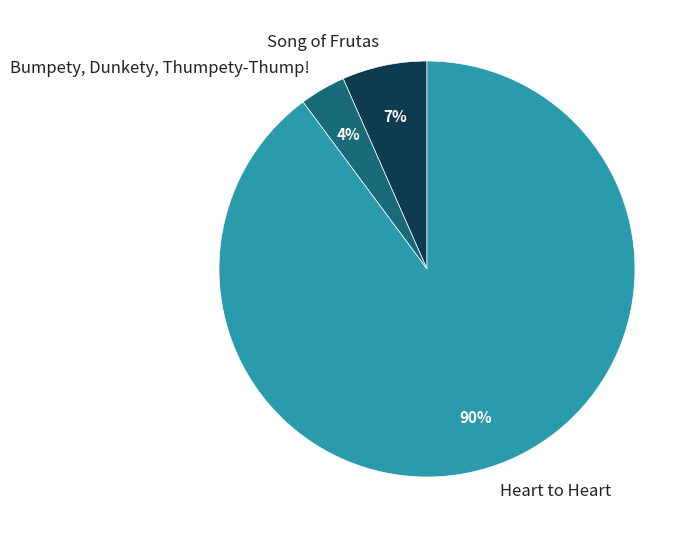

Which category has the smallest portion of the pie?

Bumpety, Dunkety, Thumpety-Thump!